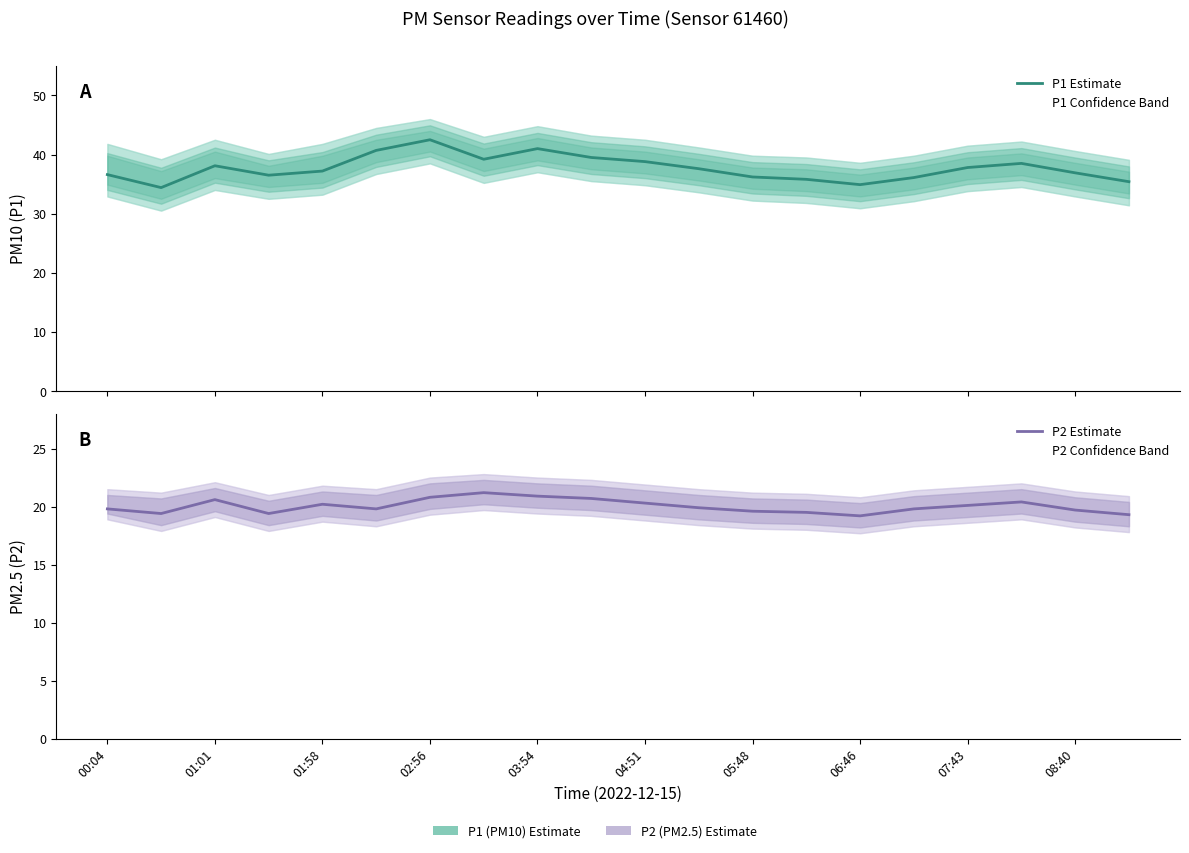

At how many categories does at least one series exceed 42?

1